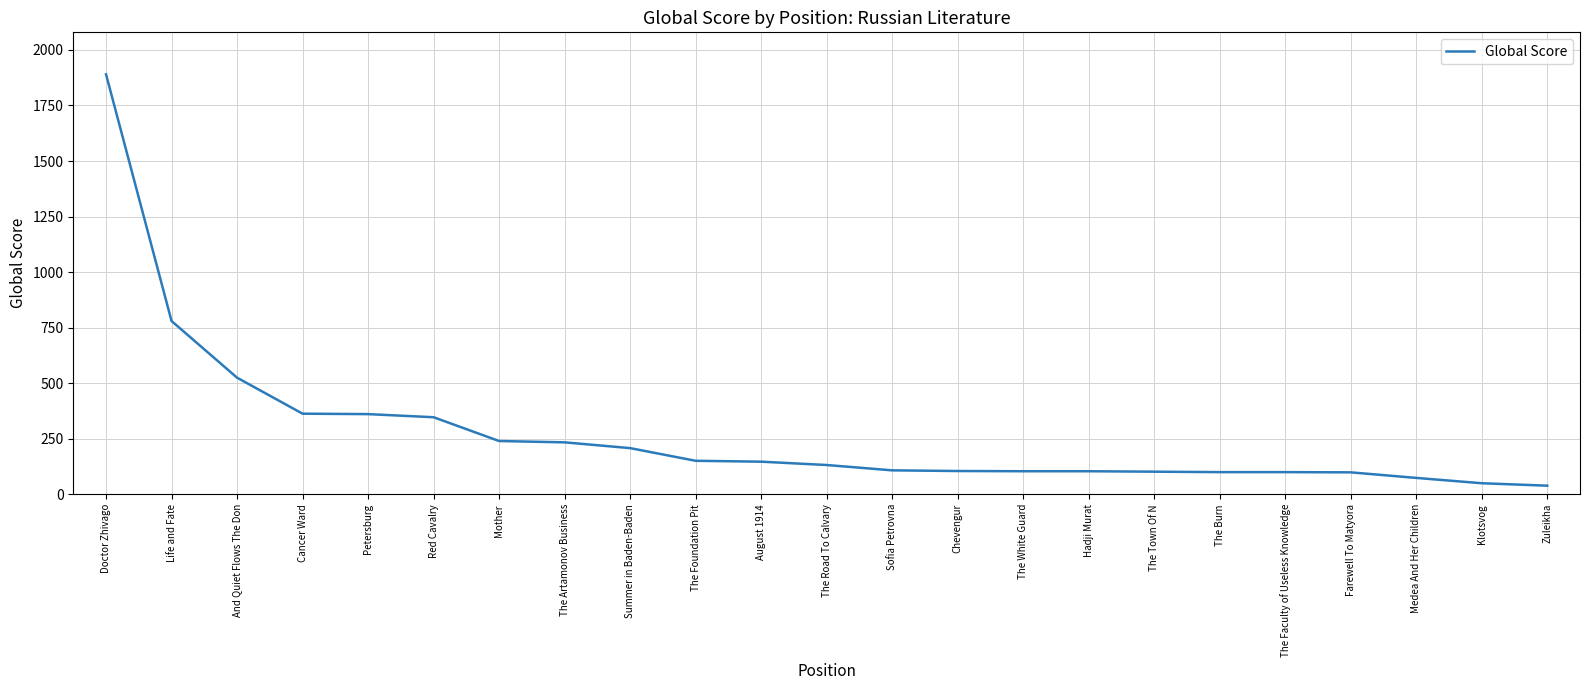

True or false: the data shows 234 at The Artamonov Business.

True